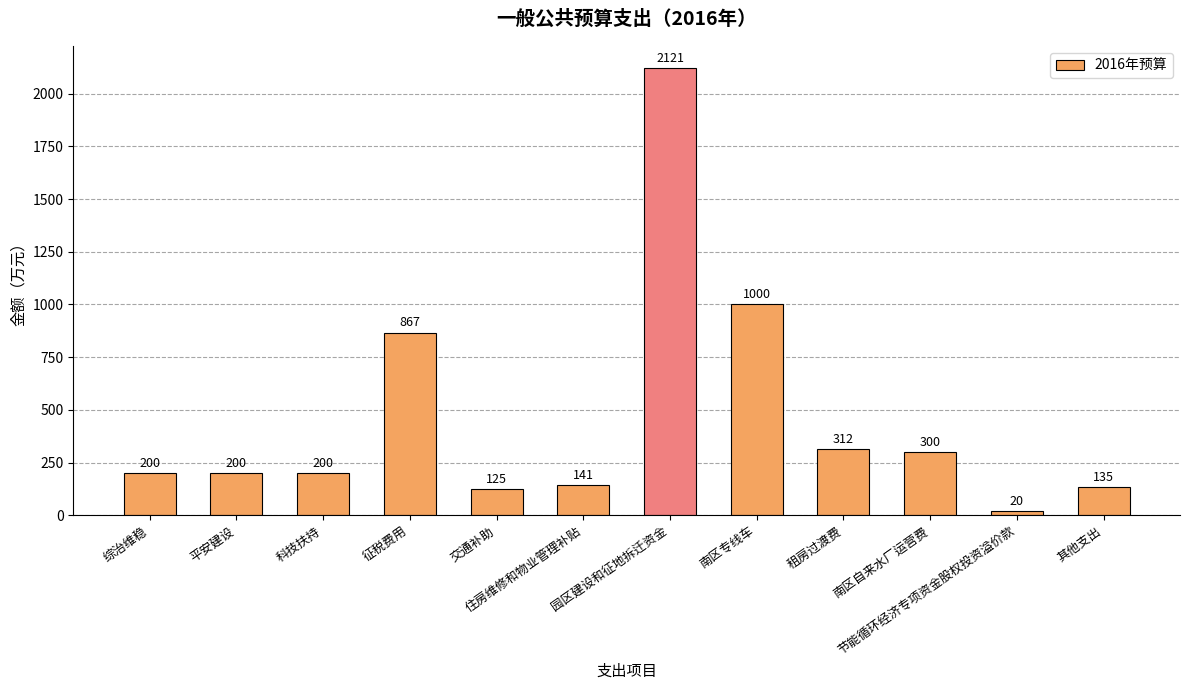

At which label is the value closest to 1070?

南区专线车